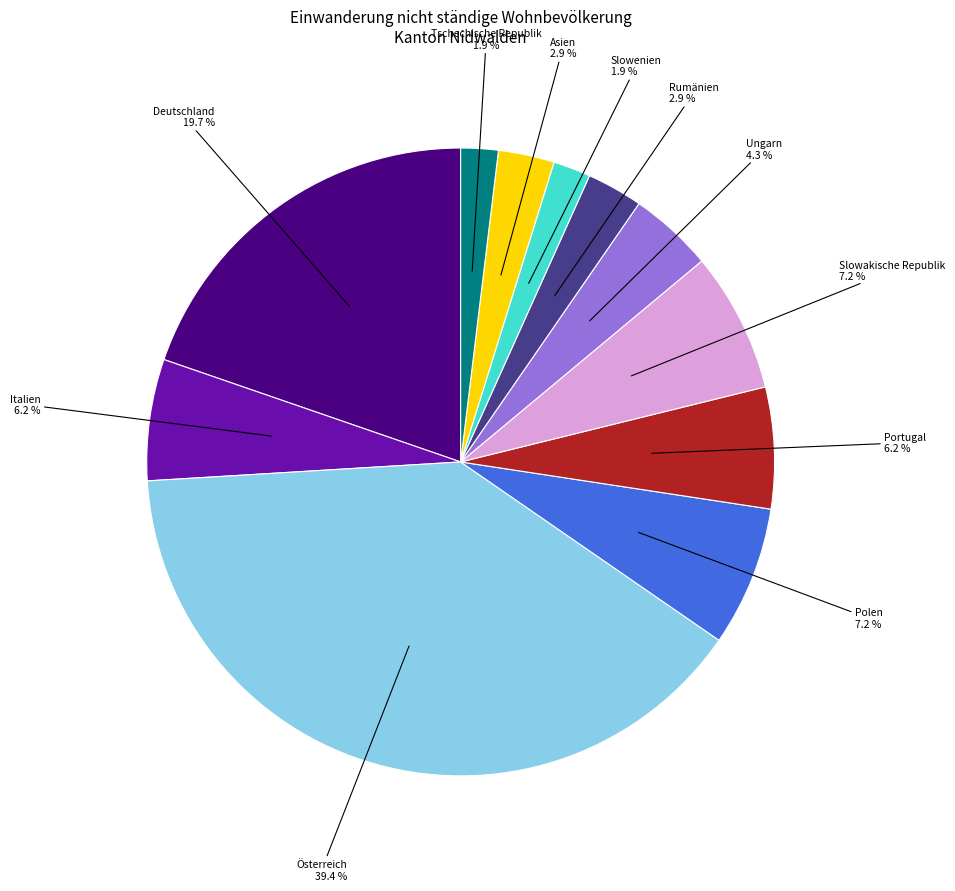

Do Slowakische Republik and Asien together represent more than half of the pie?

No